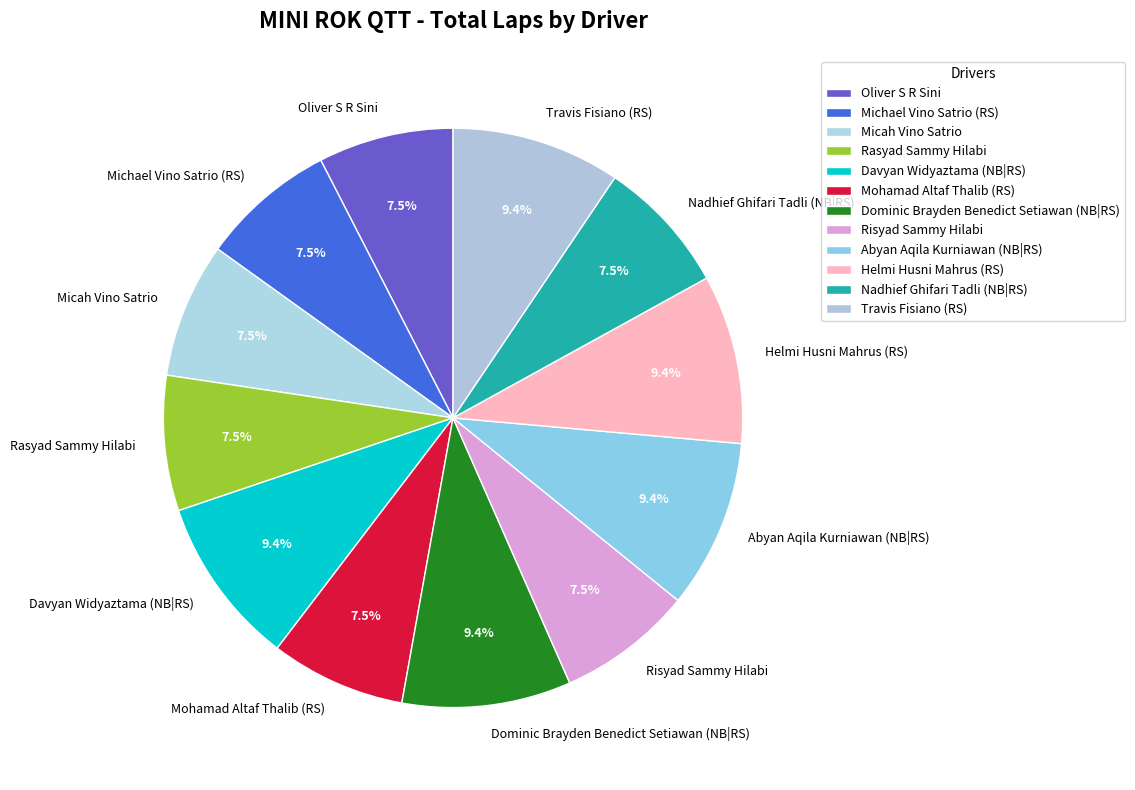

What percentage do Travis Fisiano (RS) and Rasyad Sammy Hilabi together represent?

17.0%